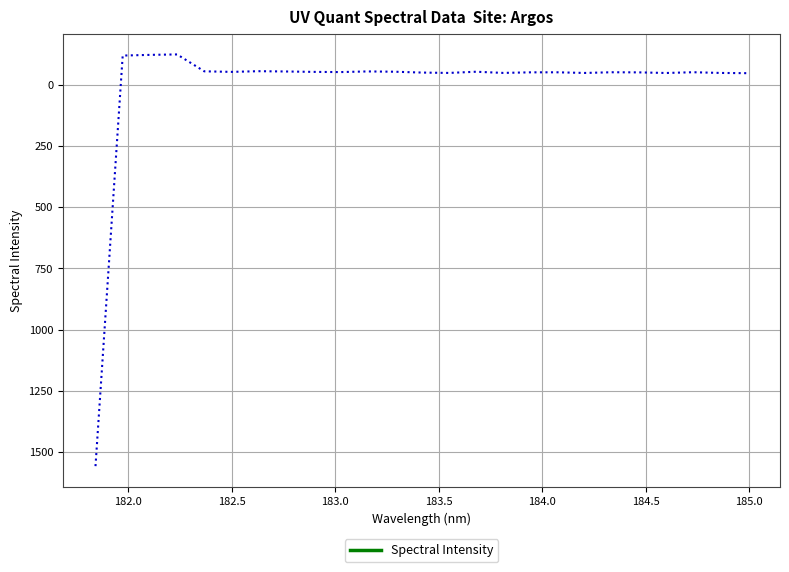

What is the difference between the maximum and minimum values?

1681.5